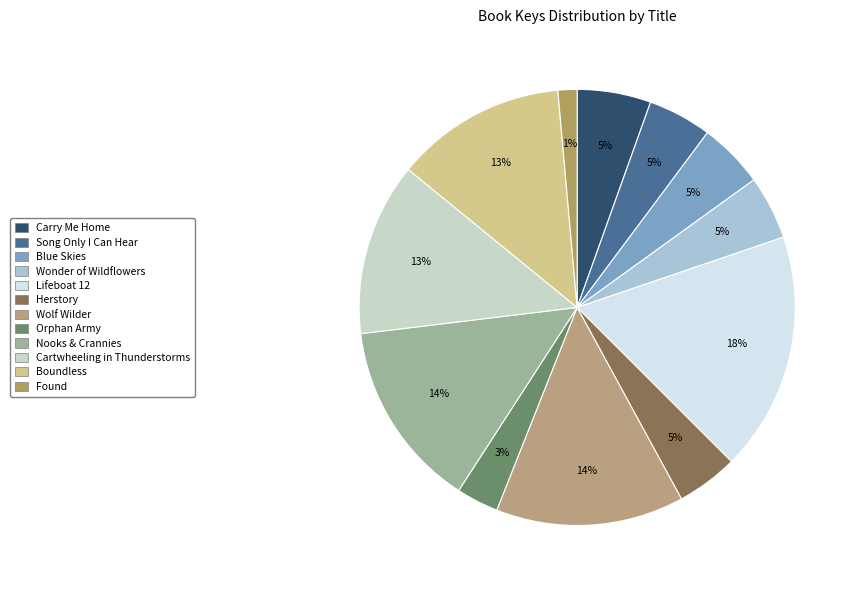

What percentage do Blue Skies and Song Only I Can Hear together represent?

9.6%